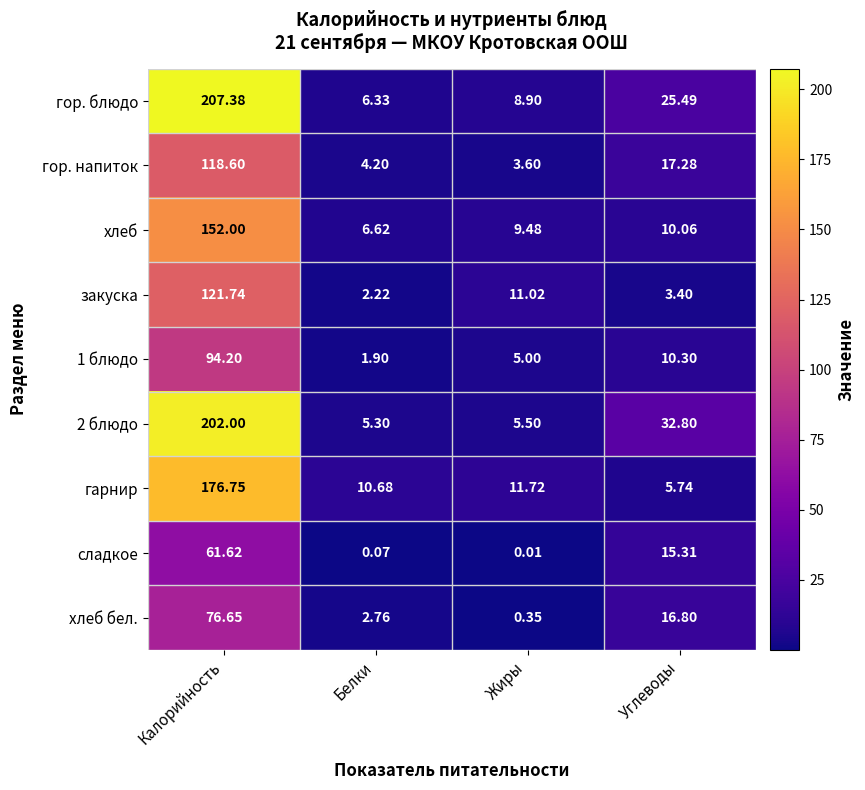

Which category has the highest value in the гор. напиток series?

Калорийность